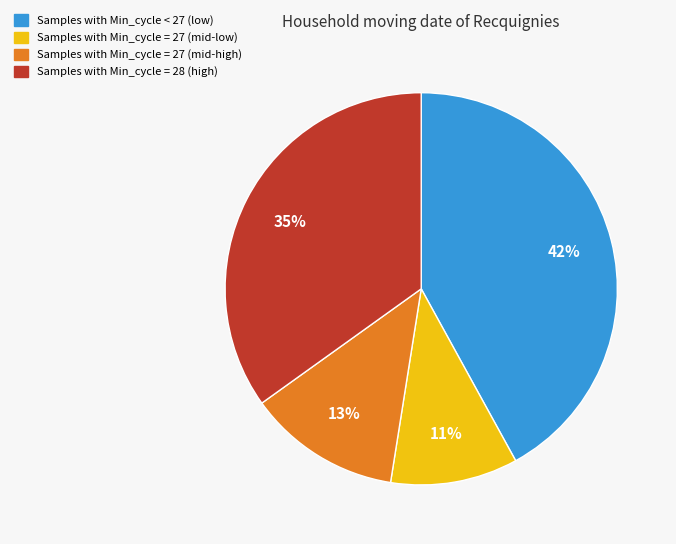

Is there a majority slice in this chart?

No